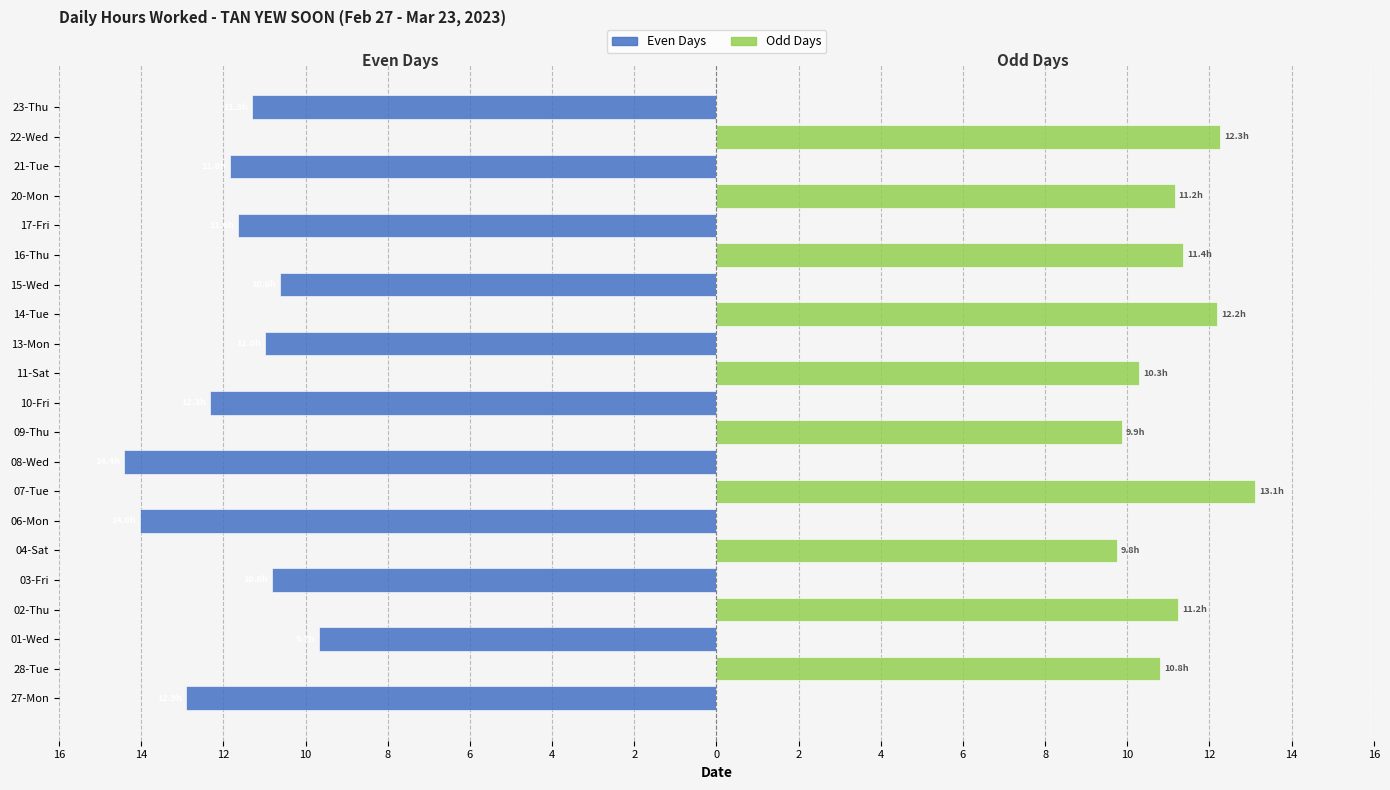

What is the sum of all Odd Days (alternate group) values?

112.0